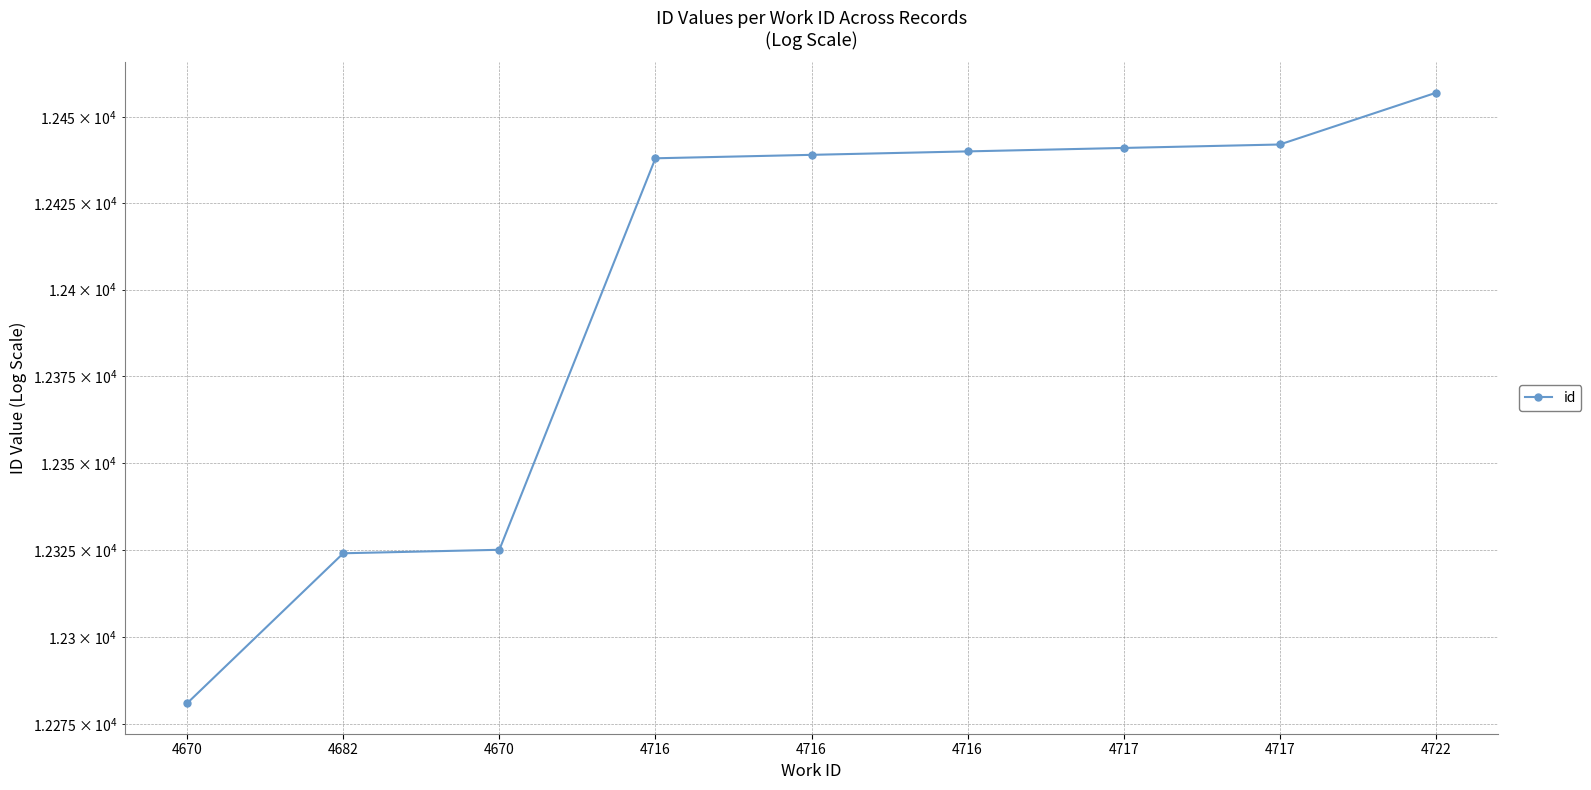

What is the change in value from 4716 to 4722?

+18